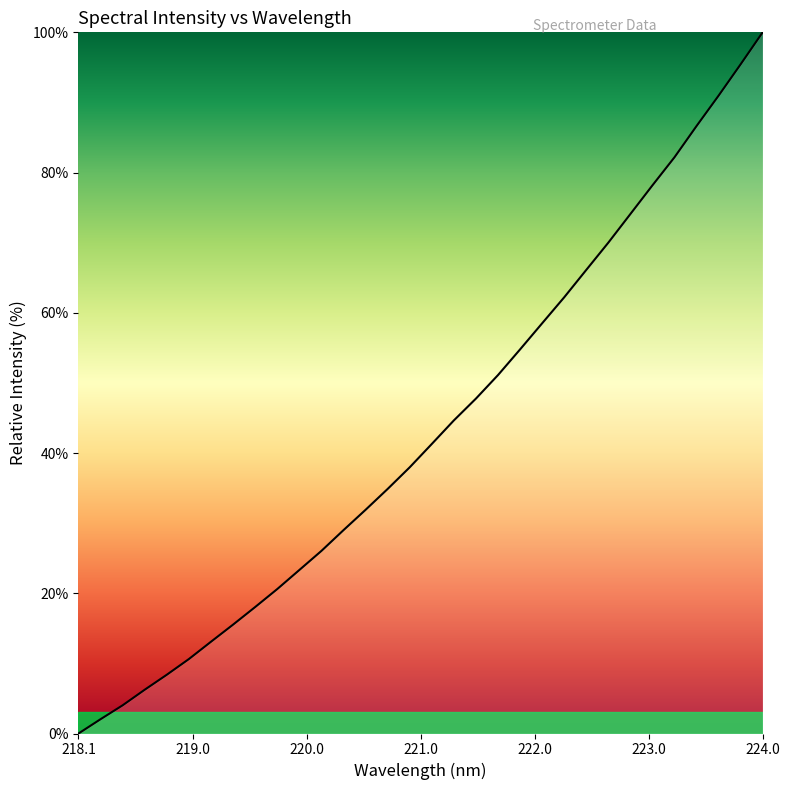

What is the difference between the second highest and second lowest values?

93.4